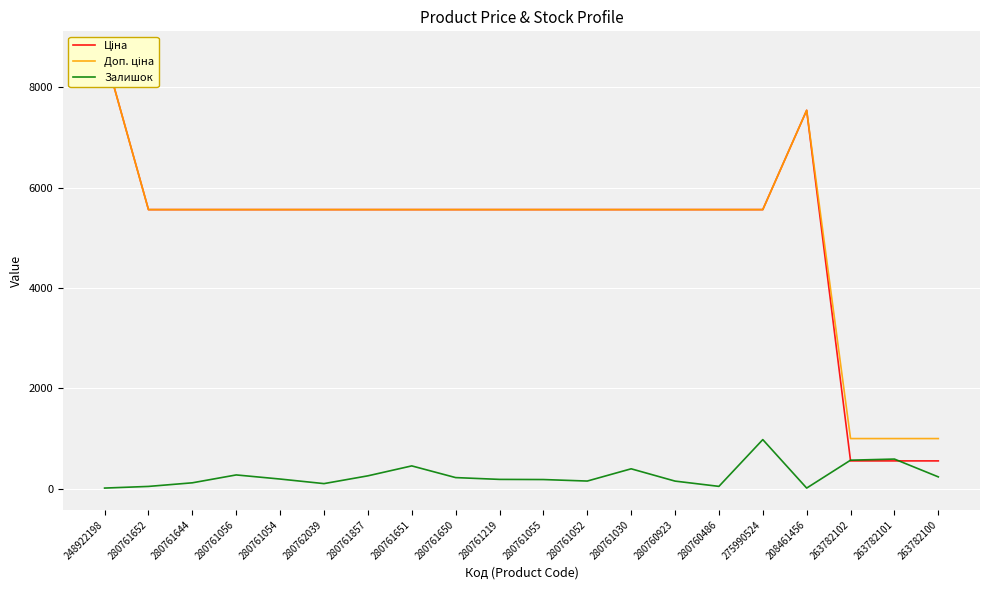

Between 280761055 and 263782101, which series saw the biggest shift?

Ціна